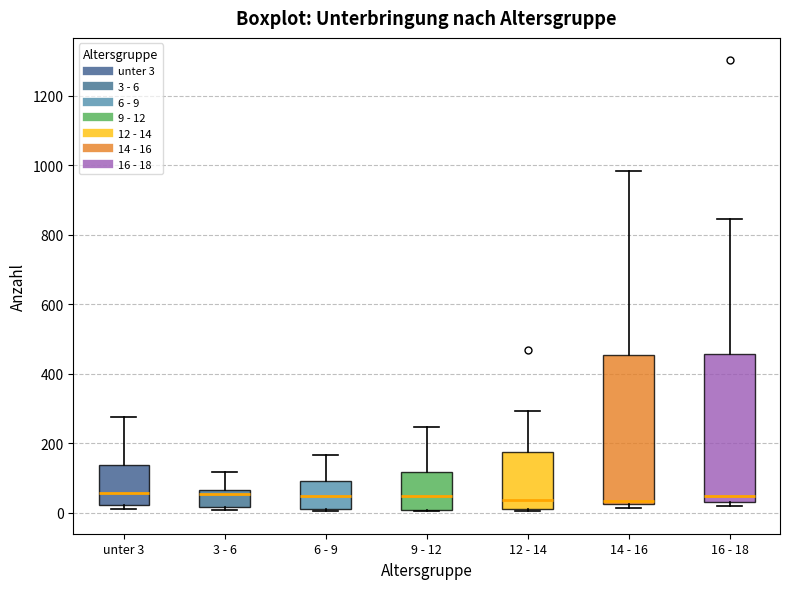

Reading left to right, read every box against the y-axis: the position of its median line, the range the box covers, and the ends of its whiskers. The values are not printed on the chart, so give them approximately, as read against the axis.

unter 3: median 60, box 20 to 140, whiskers 20 (just below the box's lower edge) to 280
3 - 6: median 60 (just below the box's upper edge), box 20 to 60, whiskers 0 to 120
6 - 9: median 40, box 20 to 100, whiskers 0 to 160
9 - 12: median 40, box 0 to 120, whiskers 0 to 240
12 - 14: median 40, box 20 to 180, whiskers 0 to 300
14 - 16: median 40, box 20 to 460, whiskers 20 (just below the box's lower edge) to 980
16 - 18: median 40 (just above the box's lower edge), box 40 to 460, whiskers 20 to 840